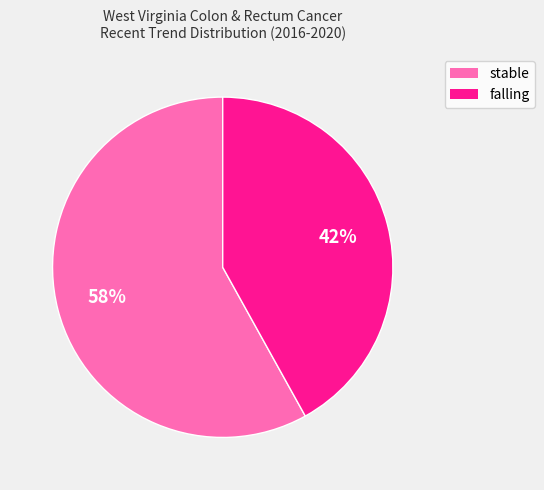

Do falling and stable together represent more than half of the pie?

Yes